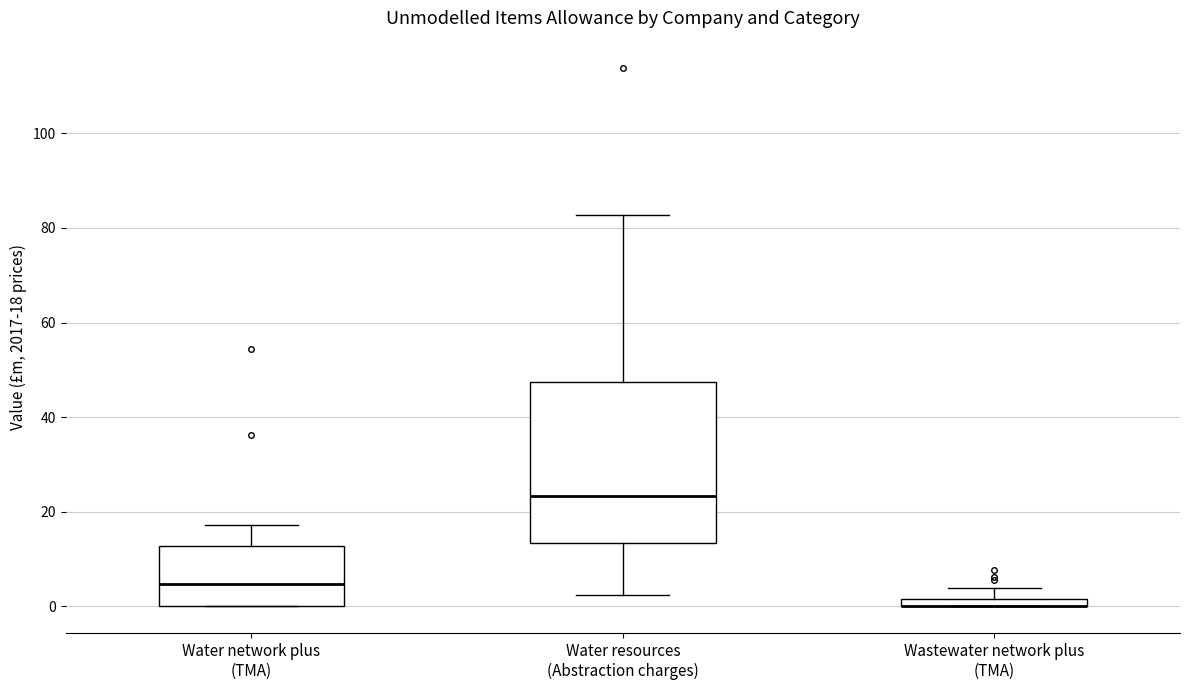

Where is the lower edge of the box for Water network plus (TMA) on the y-axis? The values are not printed on the chart, so give them approximately, as read against the axis.

0